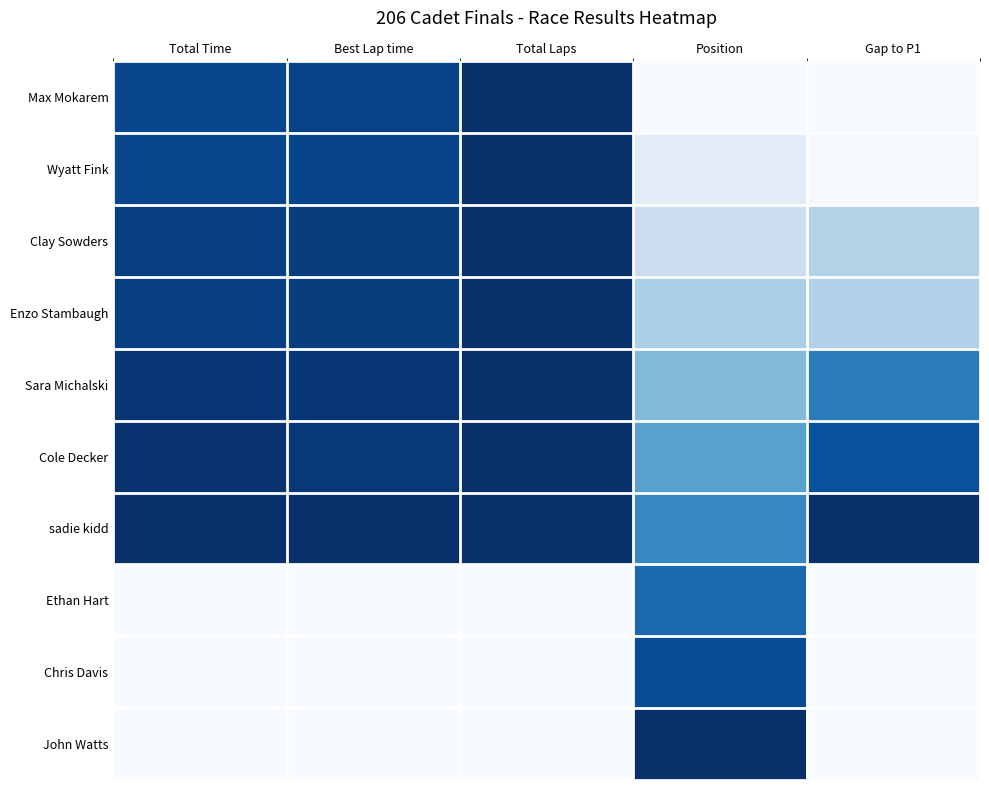

Reading left to right, transcribe all the data shown in this chart.

Max Mokarem: Total Time=0.9	Best Lap time=0.9	Total Laps=1.0	Position=0.0	Gap to P1=0.0
Wyatt Fink: Total Time=0.9	Best Lap time=0.9	Total Laps=1.0	Position=0.1	Gap to P1=0.0
Clay Sowders: Total Time=0.9	Best Lap time=0.9	Total Laps=1.0	Position=0.2	Gap to P1=0.3
Enzo Stambaugh: Total Time=0.9	Best Lap time=0.9	Total Laps=1.0	Position=0.3	Gap to P1=0.3
Sara Michalski: Total Time=1.0	Best Lap time=1.0	Total Laps=1.0	Position=0.4	Gap to P1=0.7
Cole Decker: Total Time=1.0	Best Lap time=1.0	Total Laps=1.0	Position=0.6	Gap to P1=0.9
sadie kidd: Total Time=1.0	Best Lap time=1.0	Total Laps=1.0	Position=0.7	Gap to P1=1.0
Ethan Hart: Total Time=0.0	Best Lap time=0.0	Total Laps=0.0	Position=0.8	Gap to P1=0.0
Chris Davis: Total Time=0.0	Best Lap time=0.0	Total Laps=0.0	Position=0.9	Gap to P1=0.0
John Watts: Total Time=0.0	Best Lap time=0.0	Total Laps=0.0	Position=1.0	Gap to P1=0.0